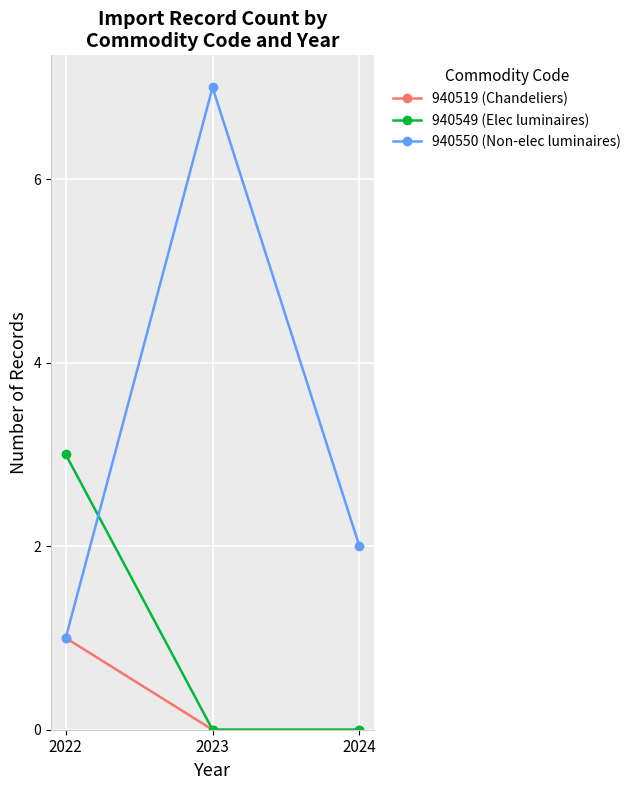

Is this an area chart (filled region under the line)?

No